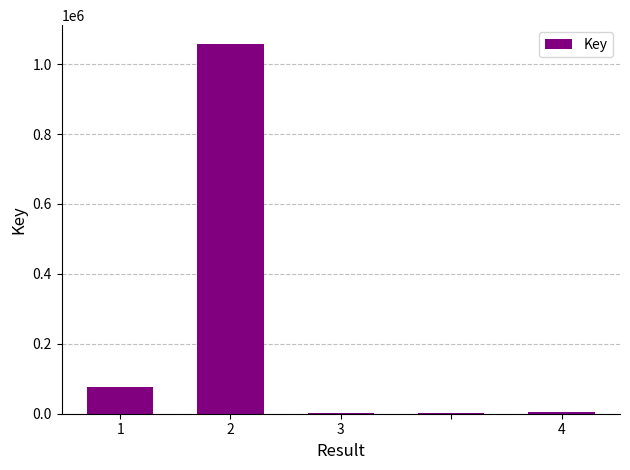

How many series are shown in this chart?

1